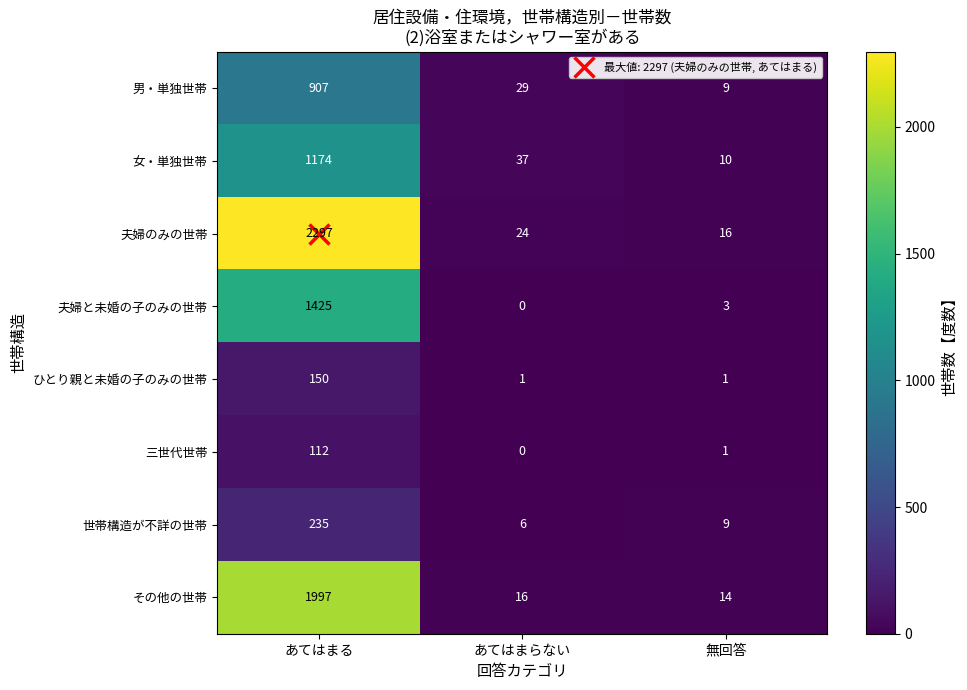

What is the maximum value shown in the chart?

2297